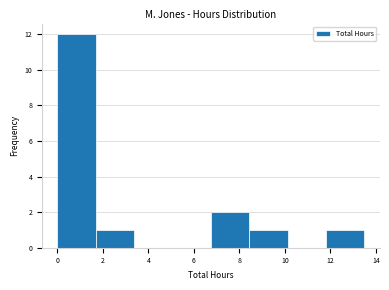

What is the height of the bar covering 1.6 to 3.4 on the x-axis? Neither the bar edges nor the heights are printed on the chart, so give them approximately, as read against the axes.

1